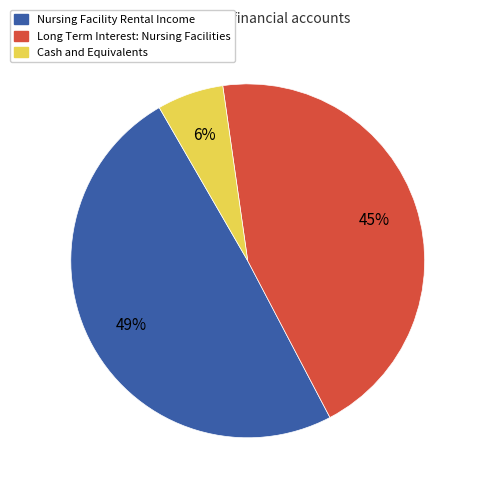

Do Nursing Facility Rental Income and Cash and Equivalents together represent more than half of the pie?

Yes